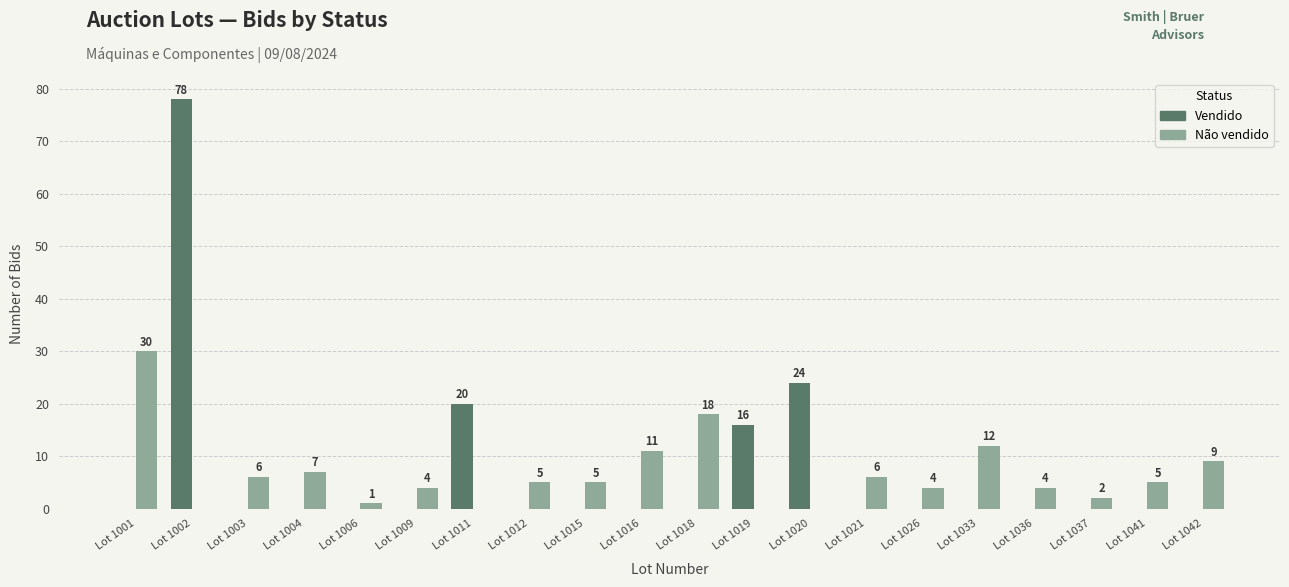

What is the sum of all Não vendido values?

129